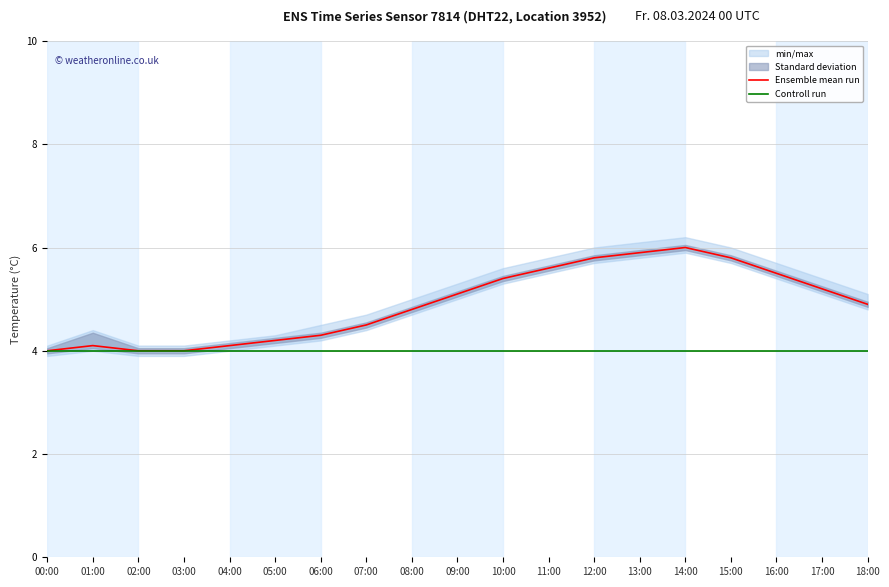

Reading left to right, transcribe all the data shown in this chart.

Ensemble mean run: 00:00=4.0	01:00=4.1	02:00=4.0	03:00=4.0	04:00=4.1	05:00=4.2	06:00=4.3	07:00=4.5	08:00=4.8	09:00=5.1	10:00=5.4	11:00=5.6	12:00=5.8	13:00=5.9	14:00=6.0	15:00=5.8	16:00=5.5	17:00=5.2	18:00=4.9
Controll run: 00:00=4.0	01:00=4.0	02:00=4.0	03:00=4.0	04:00=4.0	05:00=4.0	06:00=4.0	07:00=4.0	08:00=4.0	09:00=4.0	10:00=4.0	11:00=4.0	12:00=4.0	13:00=4.0	14:00=4.0	15:00=4.0	16:00=4.0	17:00=4.0	18:00=4.0